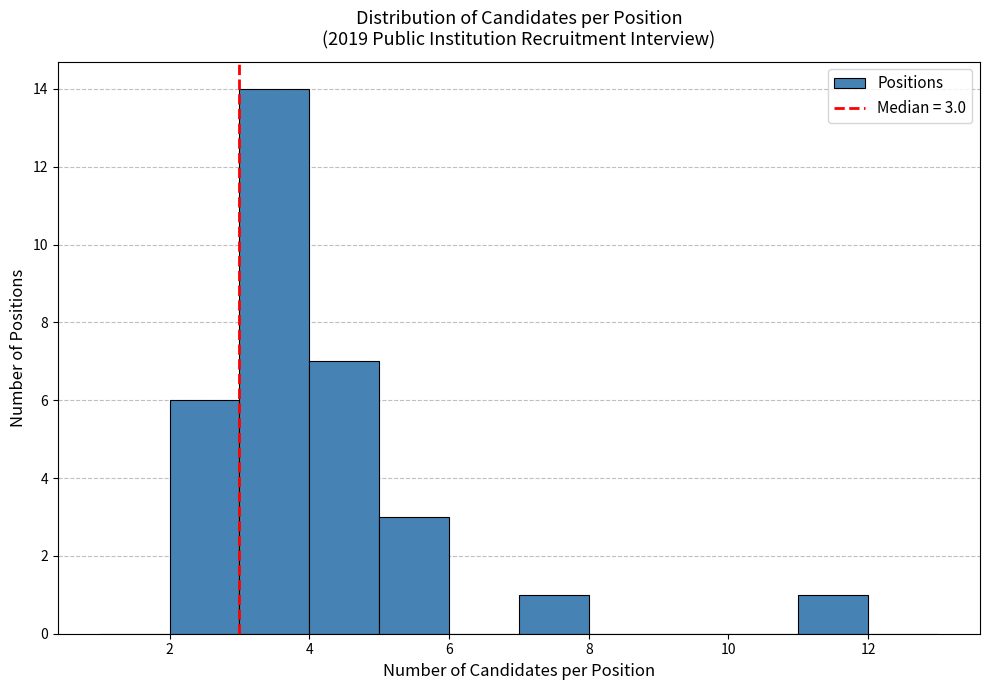

Over which range of the x-axis is the bar tallest?

3 to 4